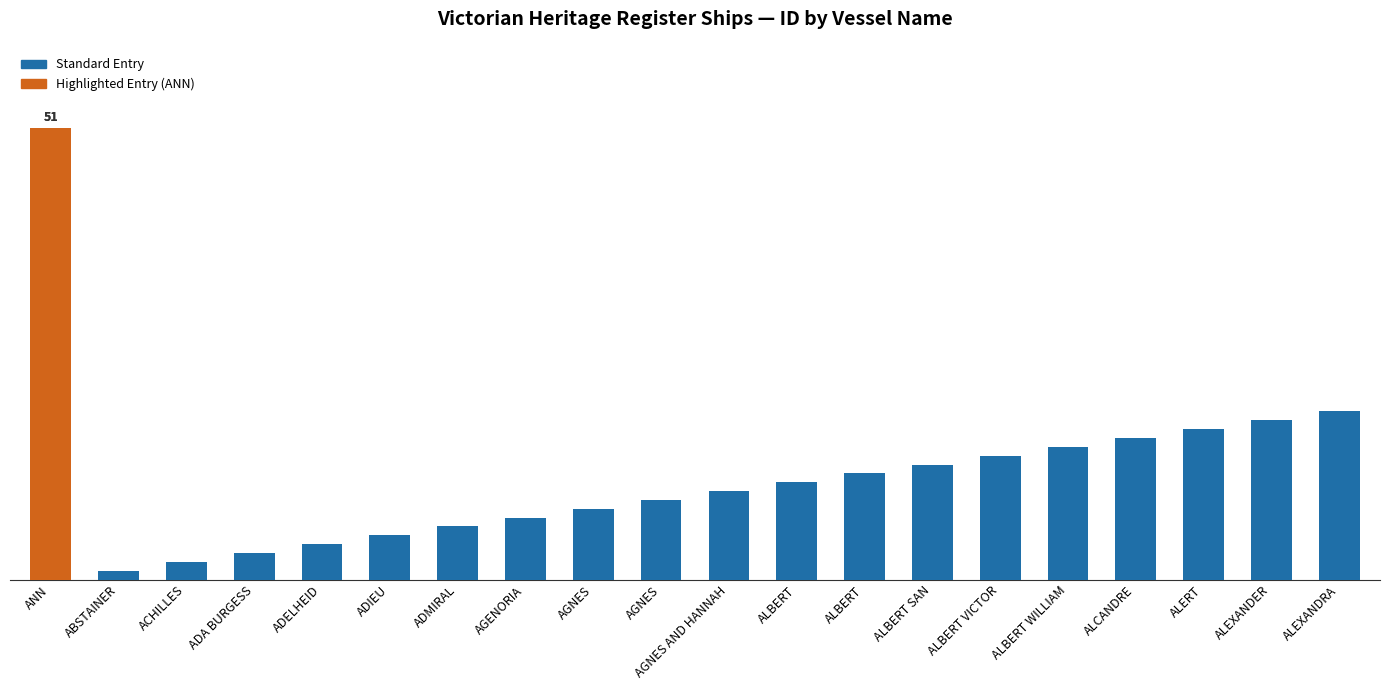

Where is the data nearest to the value 26?

ALEXANDRA